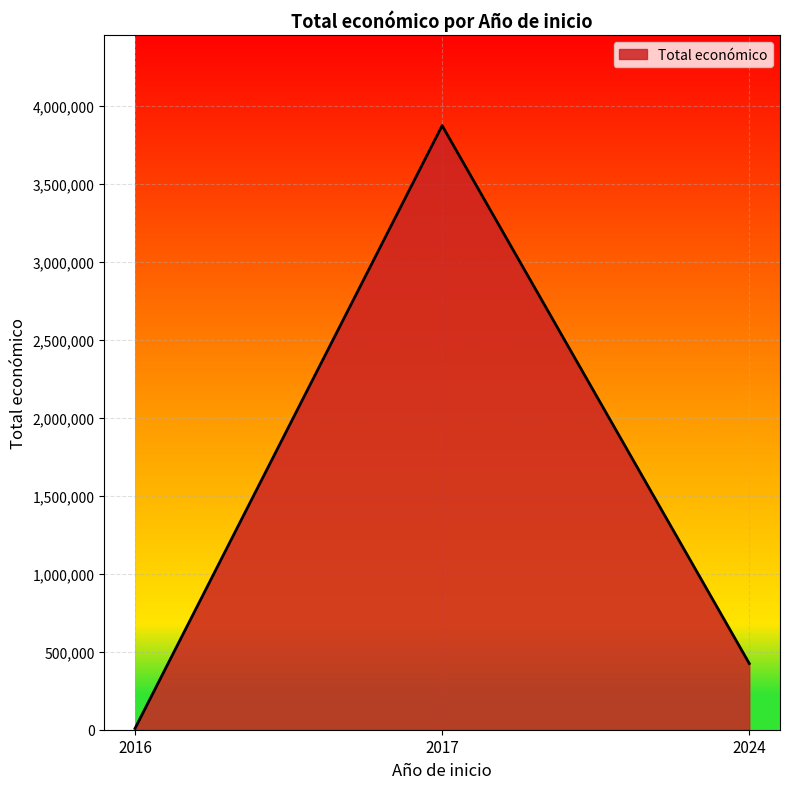

At which label is the value closest to 1941549?

2024